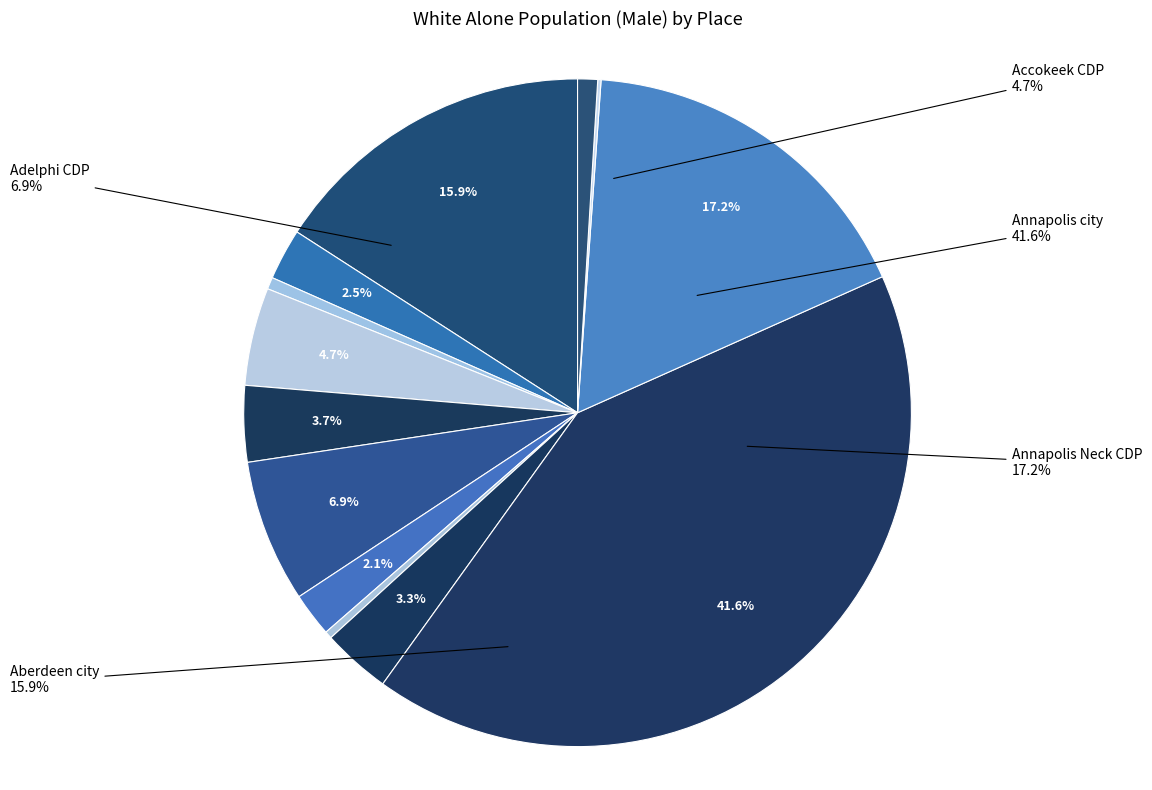

What is the change in value from Adamstown CDP to Antietam CDP?

-1958